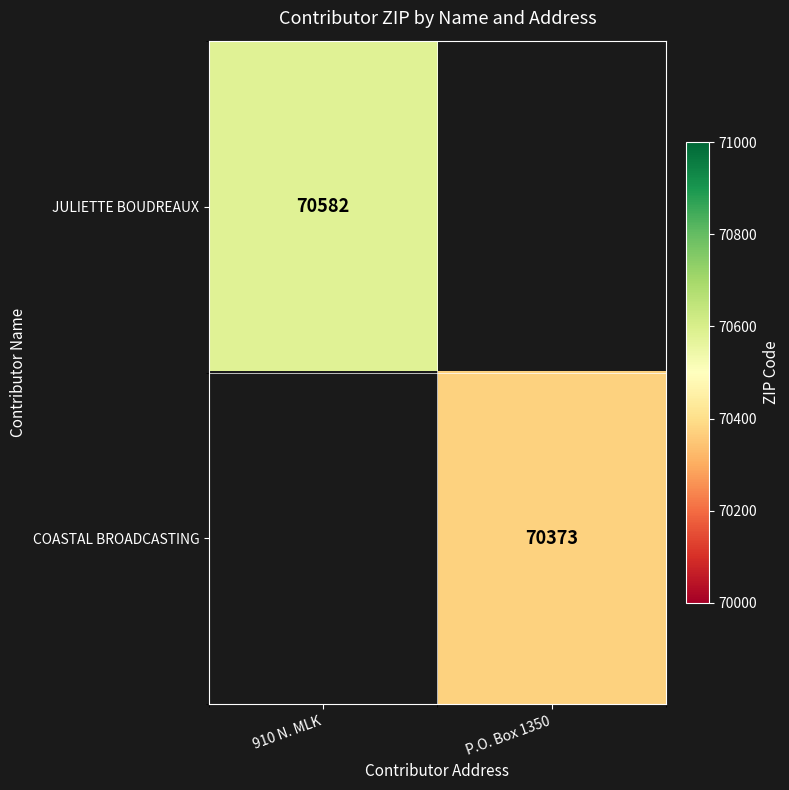

The value of JULIETTE BOUDREAUX at 910 N. MLK is 103478. True or false?

False